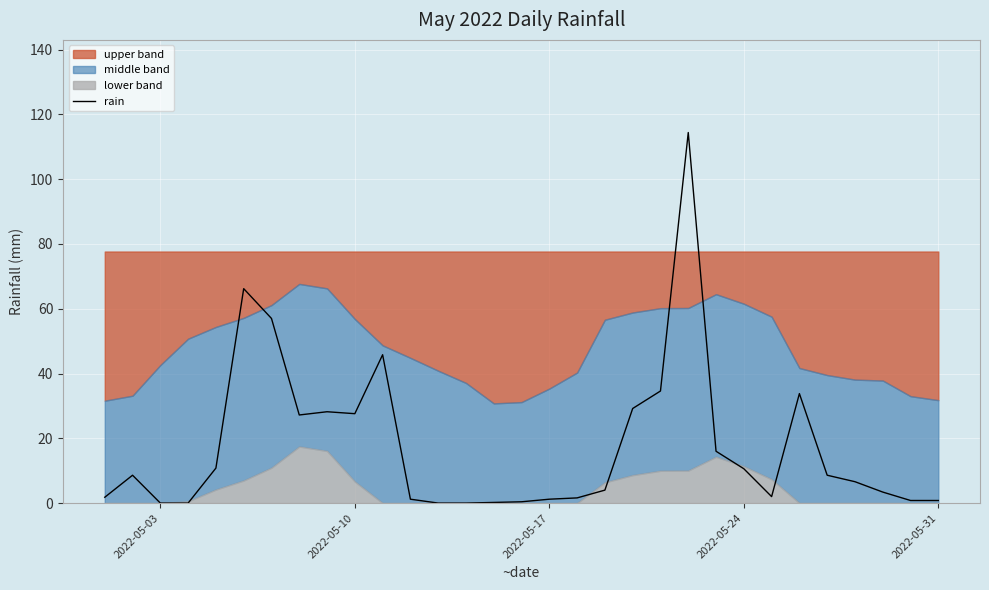

What is the maximum value for rain?

114.4